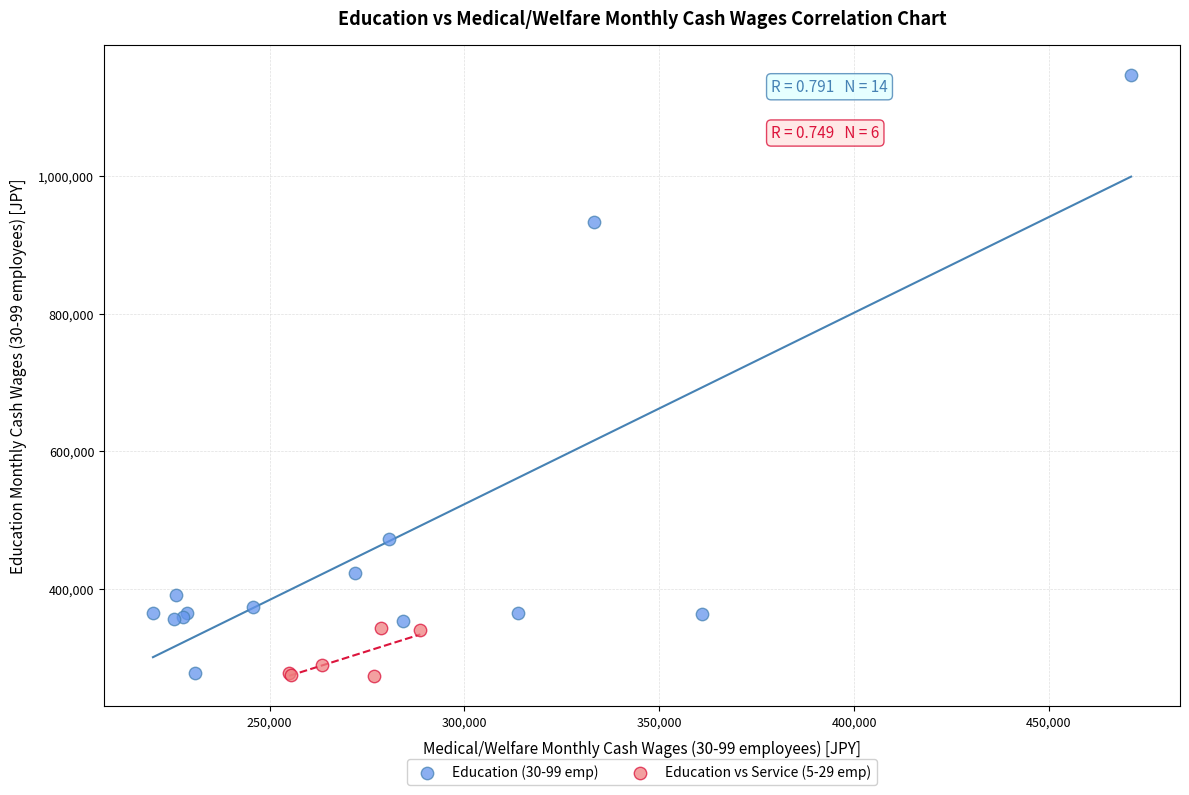

Which series has the widest spread of Y values?

Education (30-99 emp)